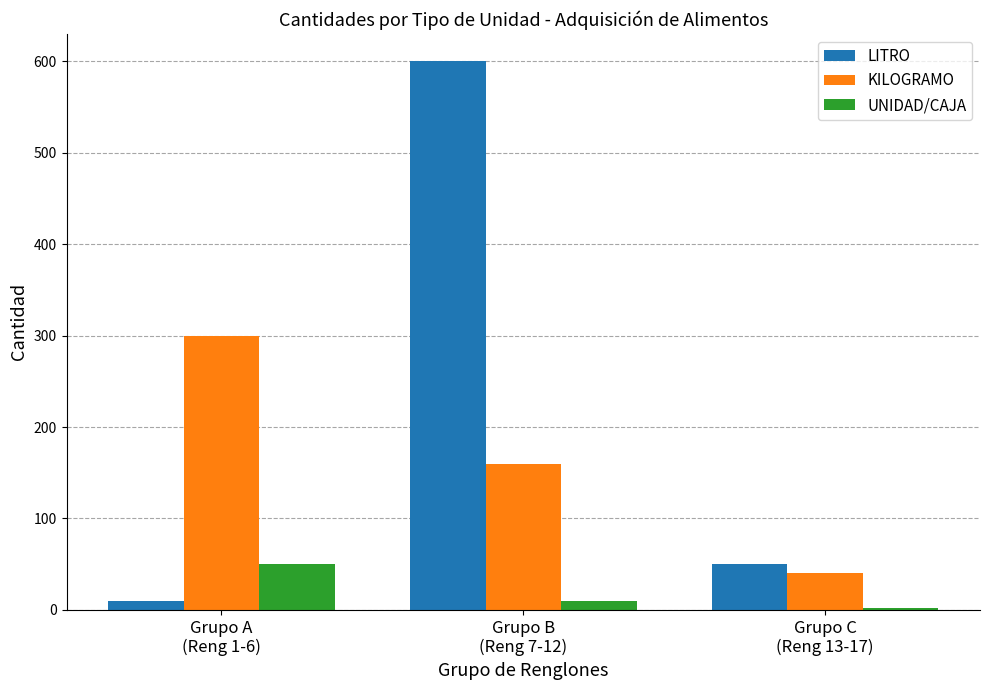

Between Grupo B
(Reng 7-12) and Grupo C
(Reng 13-17), which series saw the biggest shift?

LITRO